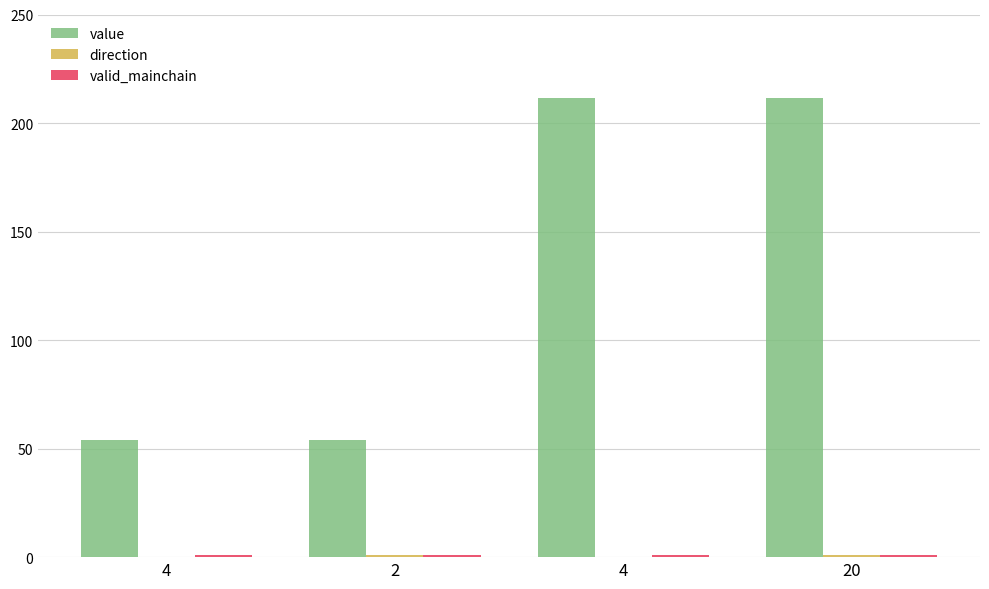

Does the chart contain stacked bars?

No